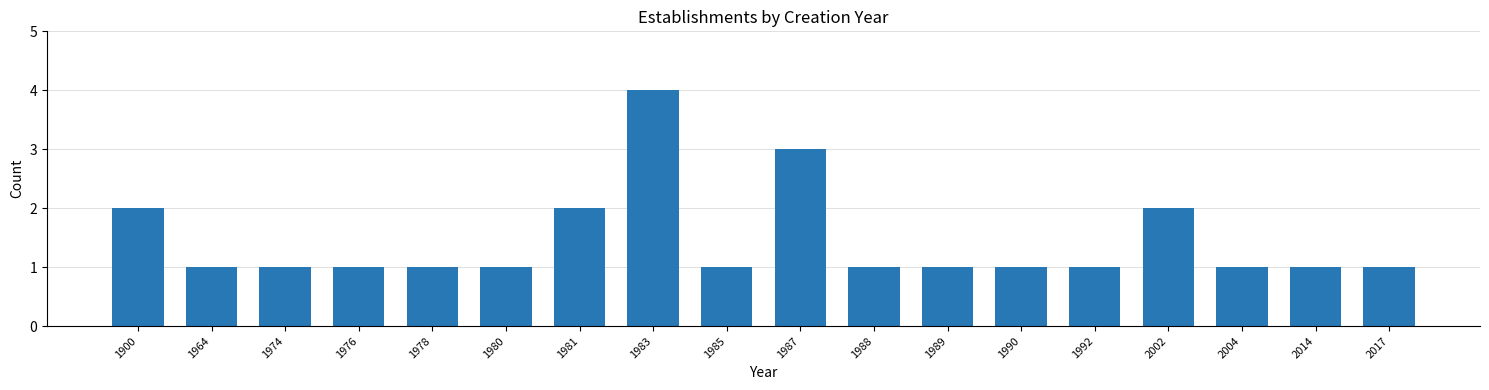

Reading right to left, what are all the values shown in this chart?

1	1	1	2	1	1	1	1	3	1	4	2	1	1	1	1	1	2